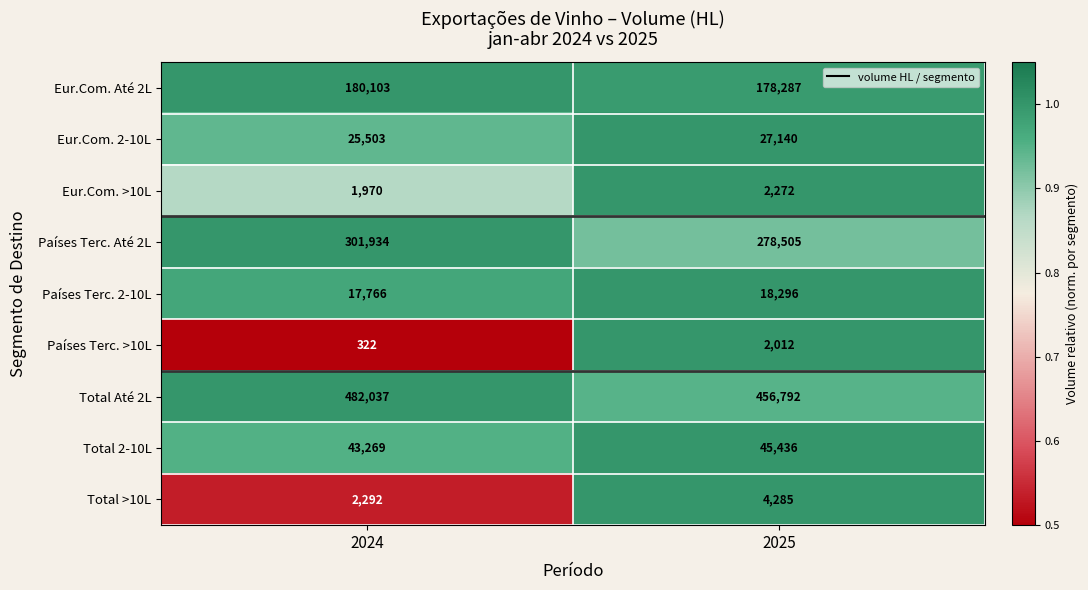

What is the total value across all series at 2024?

1055196